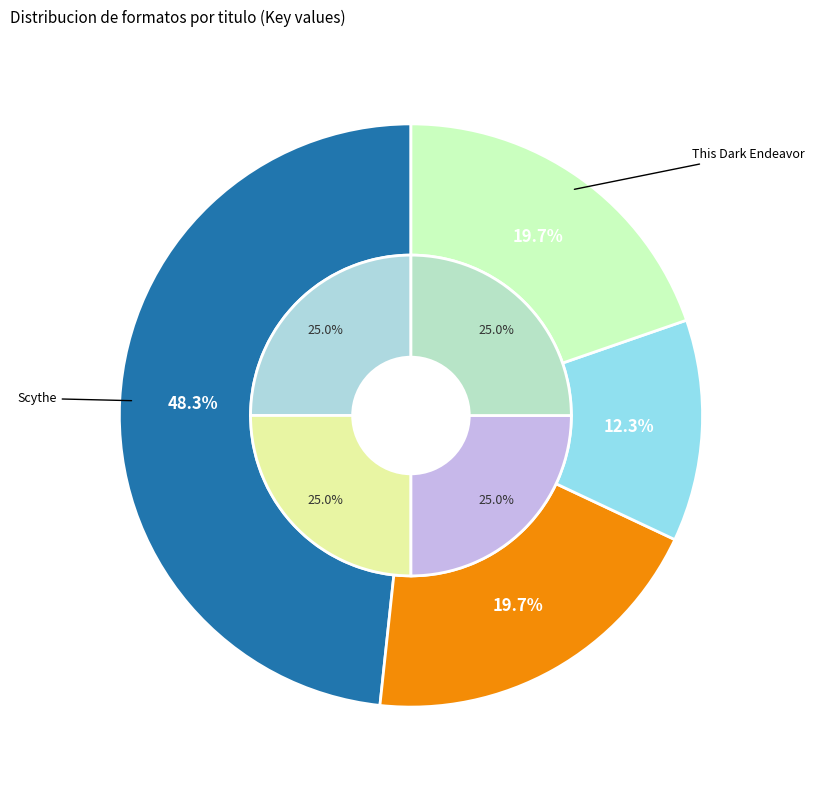

What is the change in value from Scythe to Such Wicked Intent?

-99527727